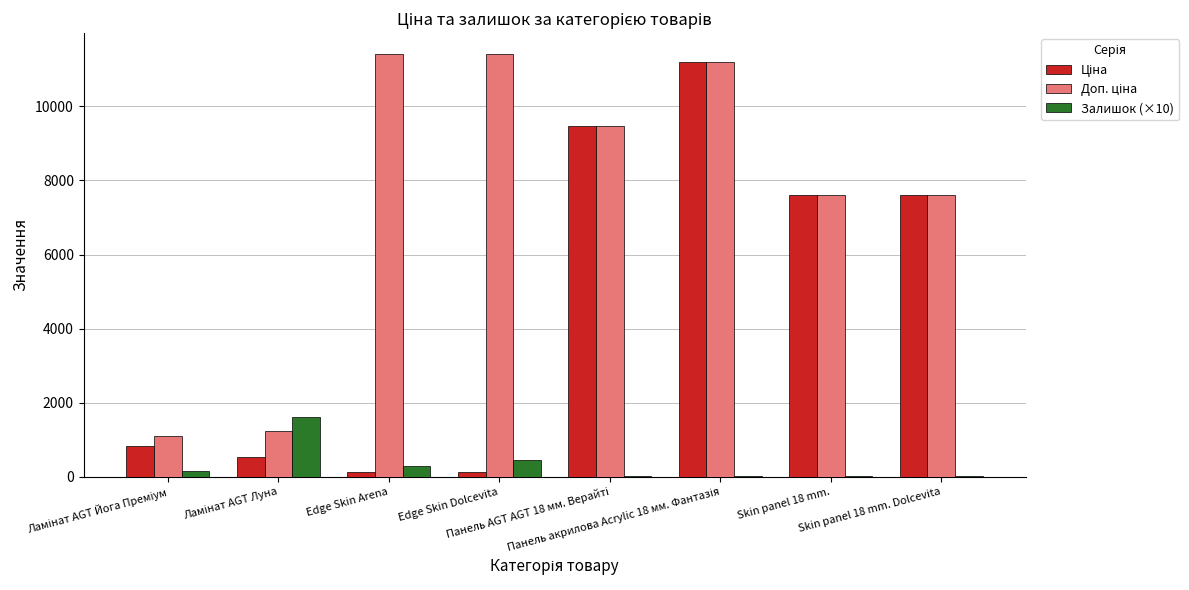

What is the average value of the Залишок (×10) series?

320.2